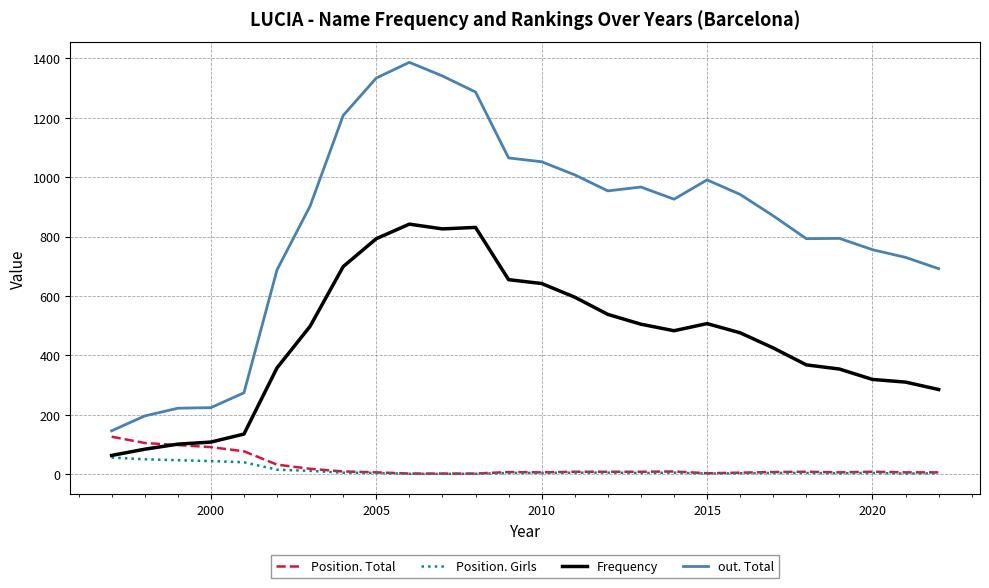

Does the chart have visible grid lines?

Yes